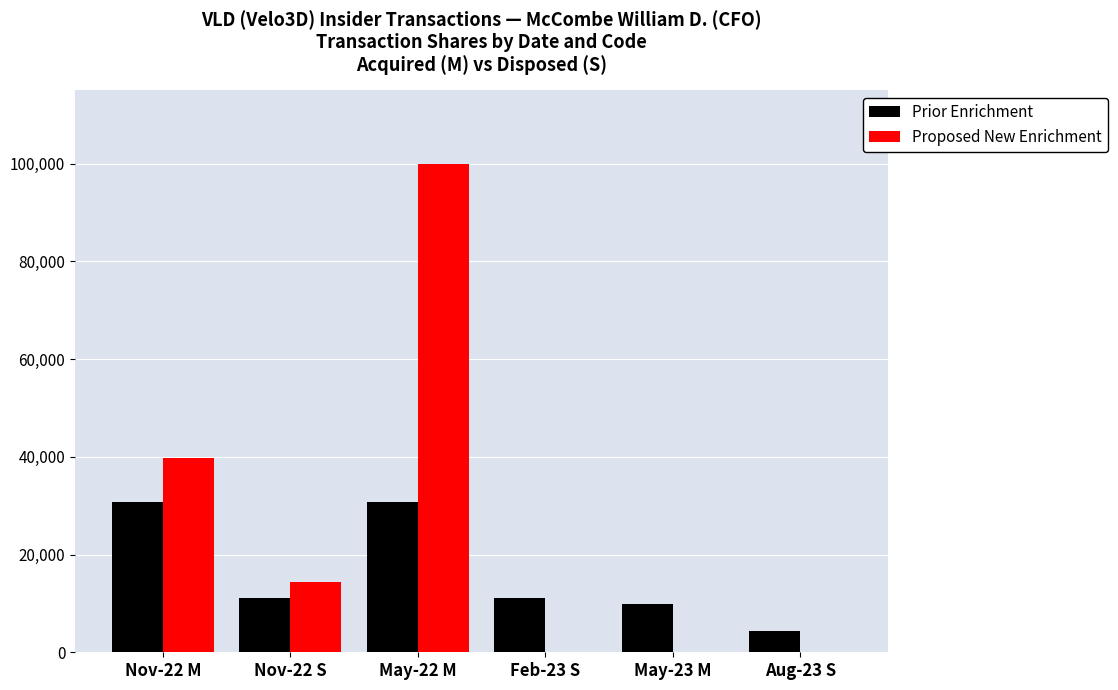

What is the sum of all Prior Enrichment values?

98062